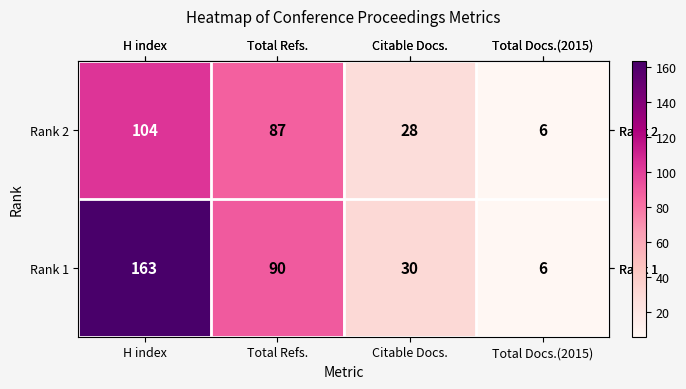

What is the difference between the highest and lowest values at H index?

59